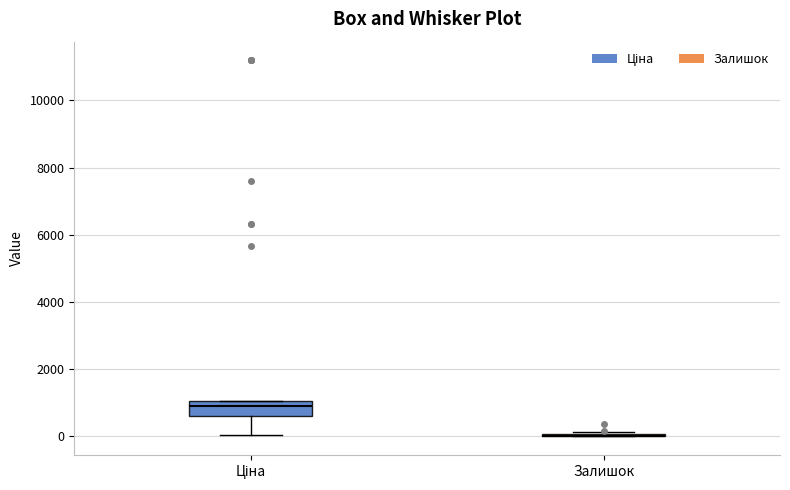

Which box is the tallest, from its lower edge to its upper edge?

Ціна